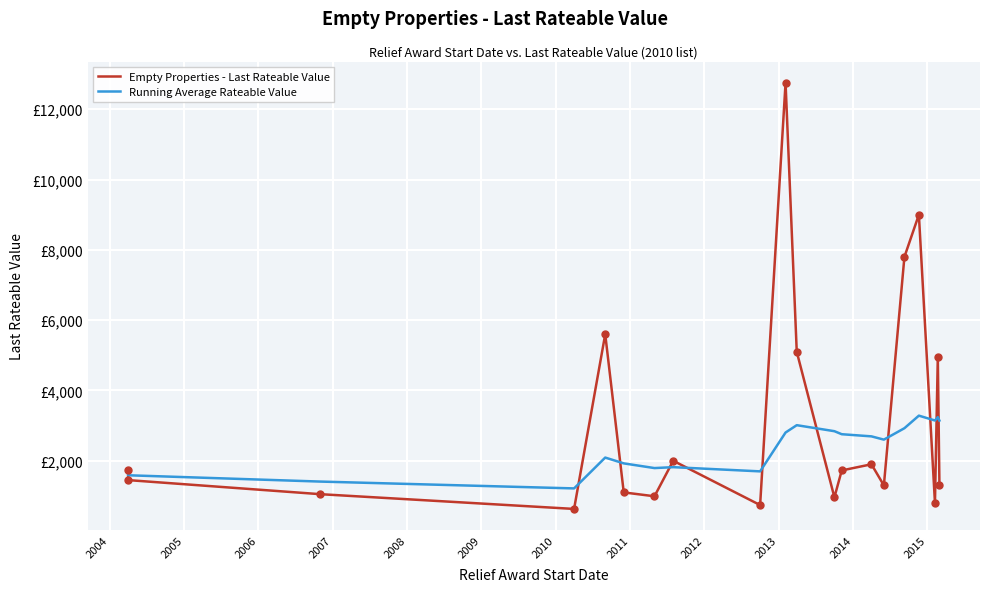

Which series ends up on top after the final intersection of Empty Properties - Last Rateable Value and Running Average Rateable Value?

Running Average Rateable Value